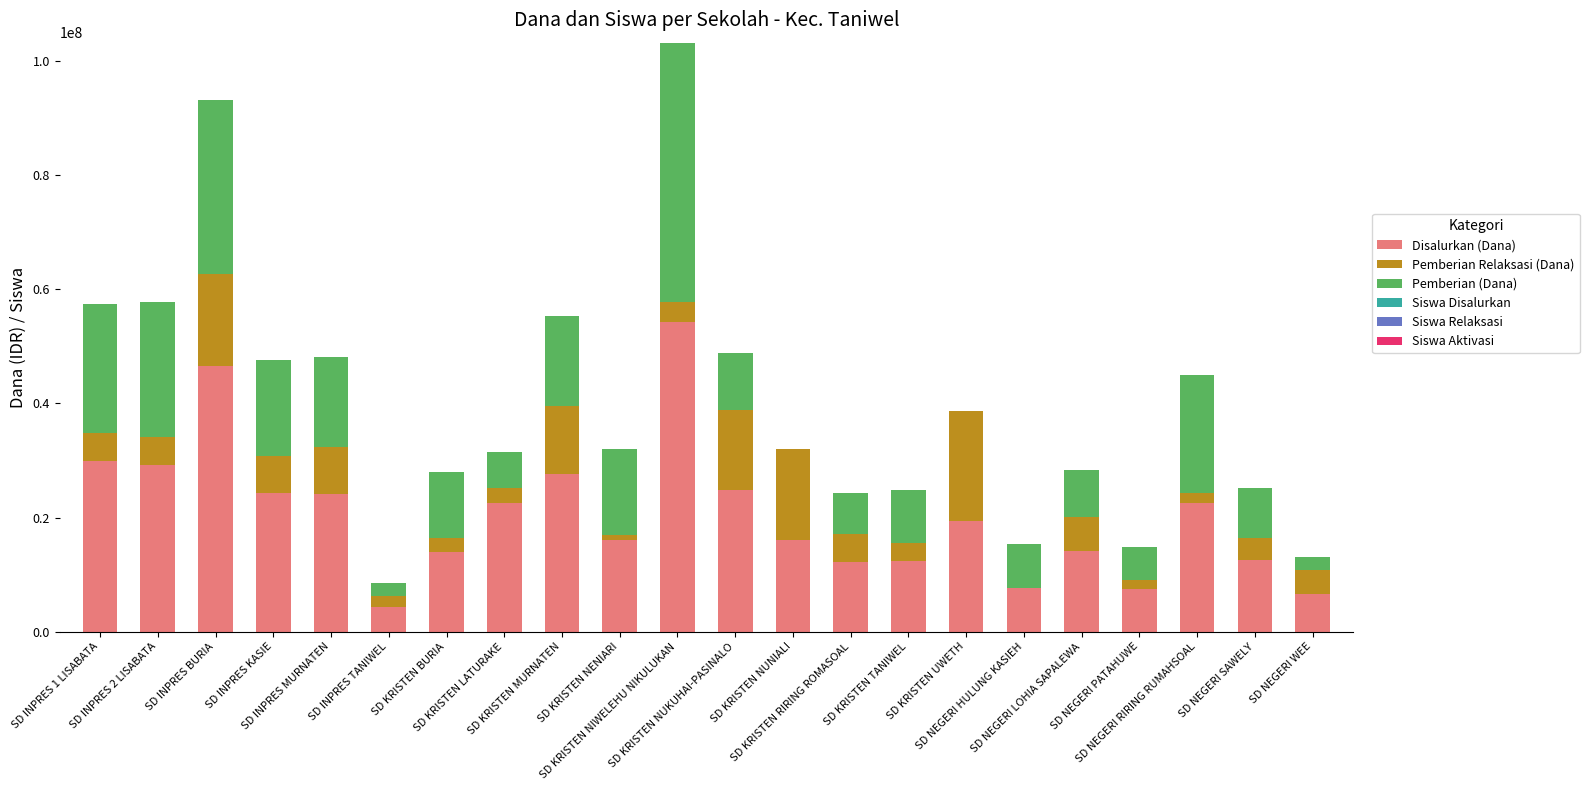

What is the highest value of the Disalurkan (Dana) series?

54225000